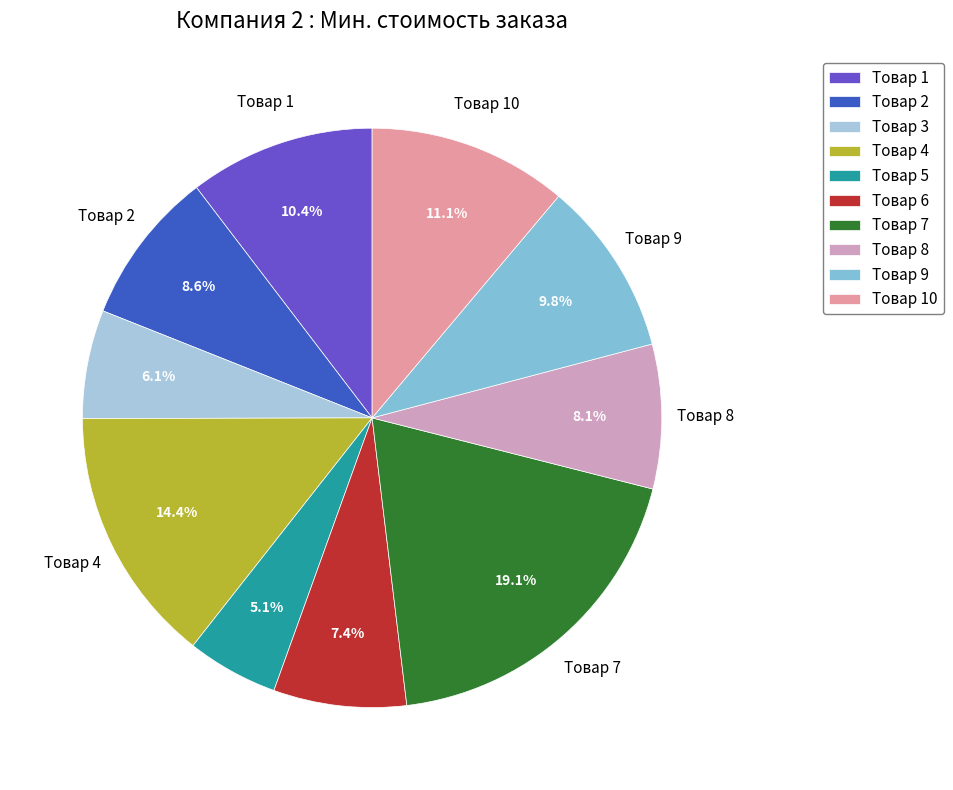

Is the sum of Товар 2 and Товар 3 greater than half?

No